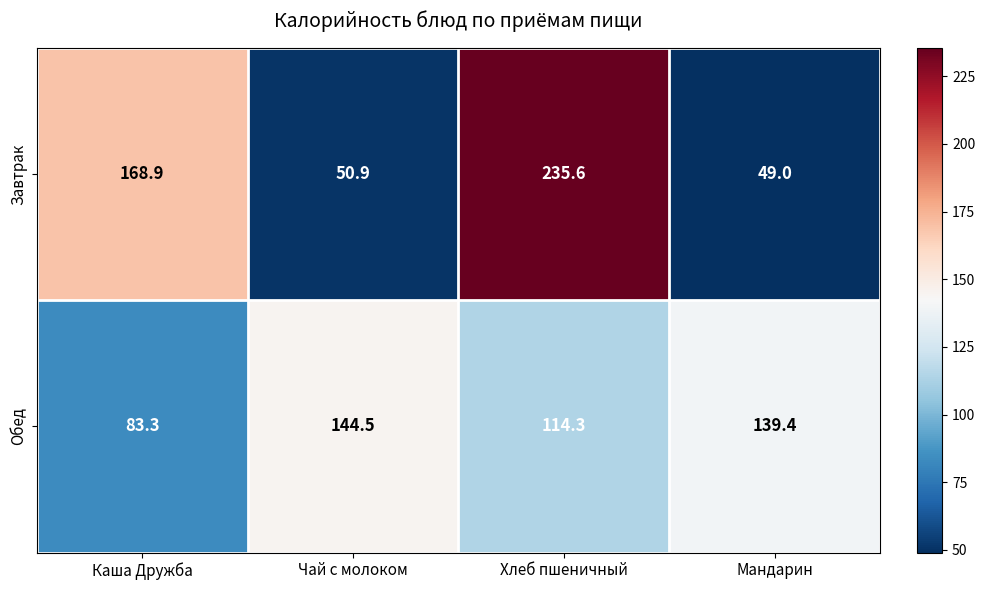

What is the sum of all Завтрак values?

504.4